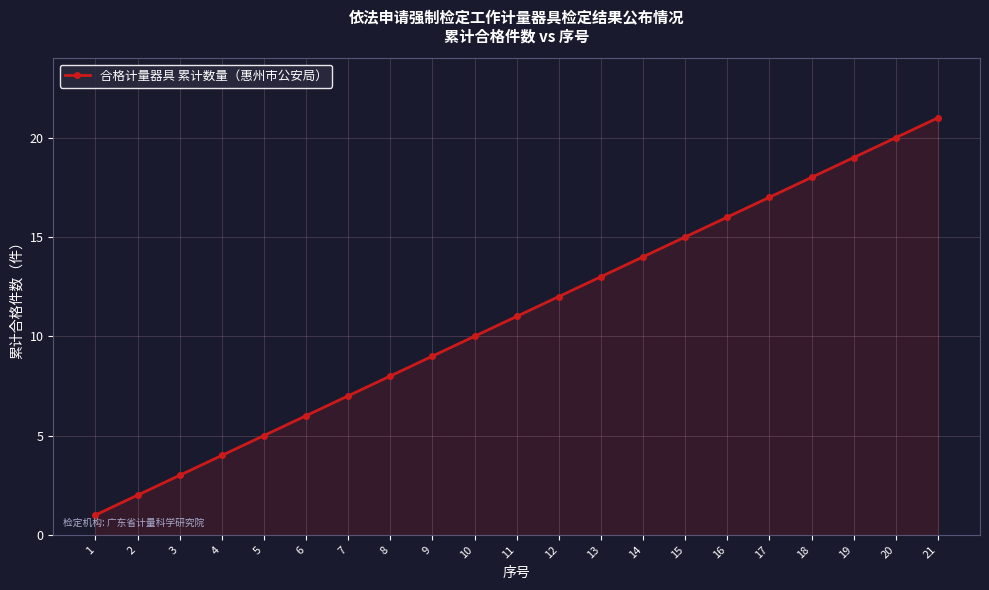

Reading left to right, extract all data points from this chart.

1=1	2=2	3=3	4=4	5=5	6=6	7=7	8=8	9=9	10=10	11=11	12=12	13=13	14=14	15=15	16=16	17=17	18=18	19=19	20=20	21=21